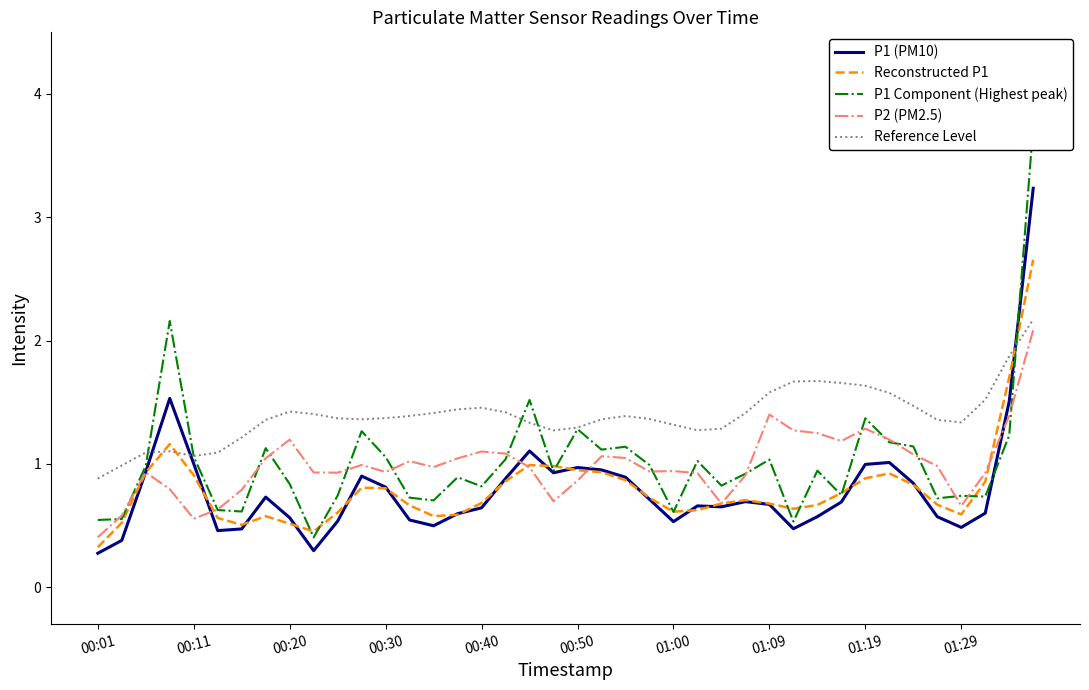

True or false: Reconstructed P1 has a value of 1.2 at 01:19.

False